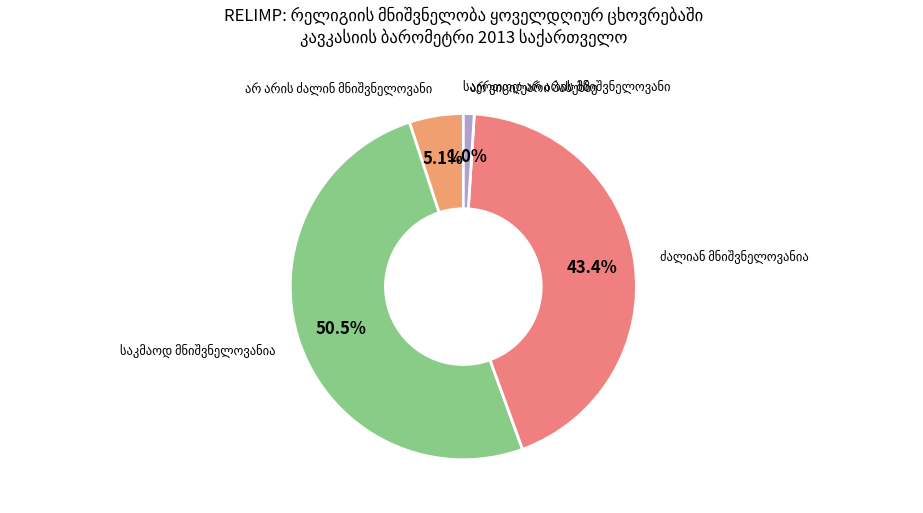

Between ძალიან მნიშვნელოვანია and არ არის ძალინ მნიშვნელოვანი, which is larger?

ძალიან მნიშვნელოვანია